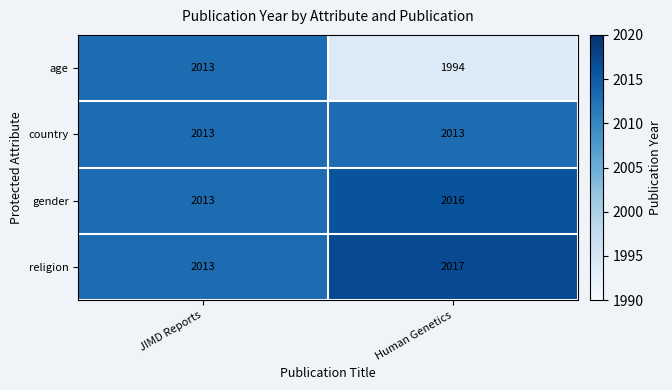

Which series has the largest total across all categories?

religion